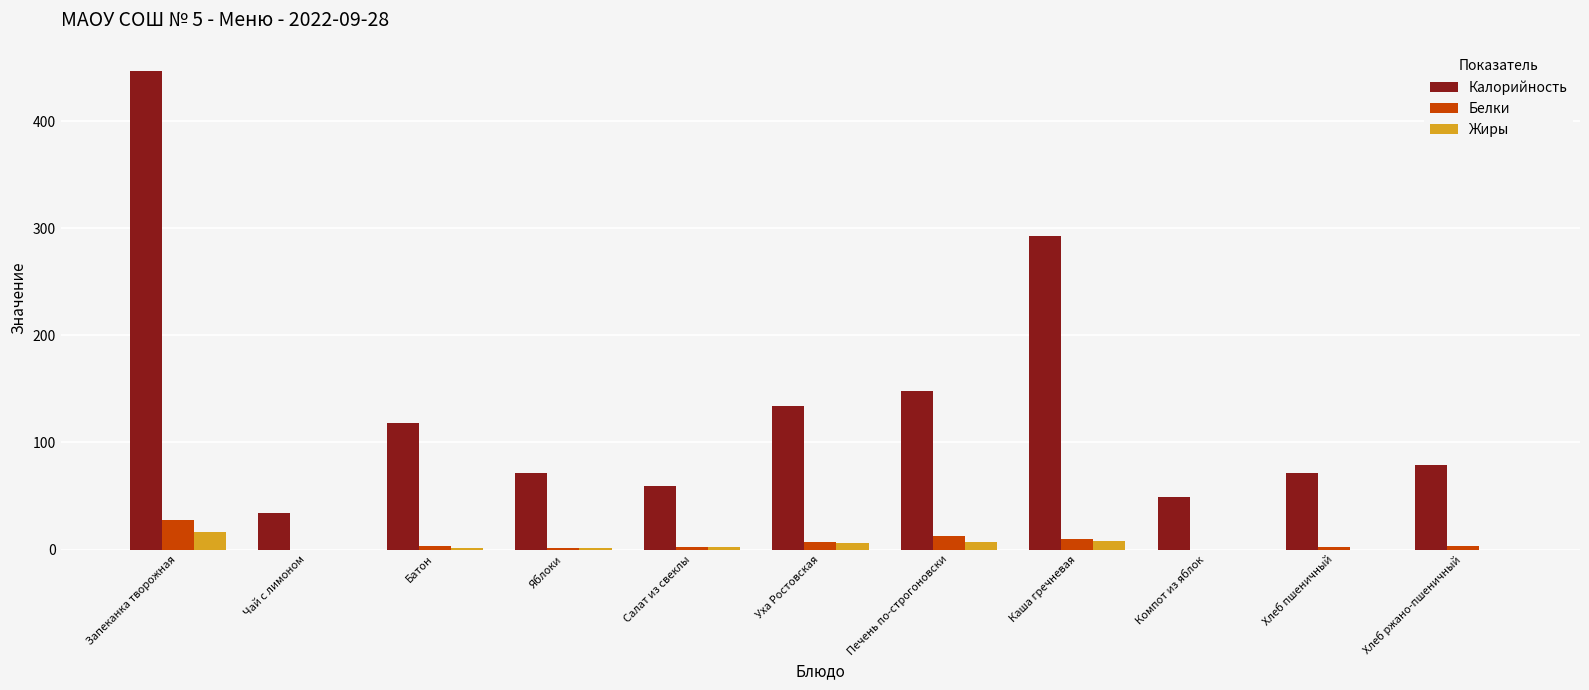

Which category has the highest value in the Калорийность series?

Запеканка творожная